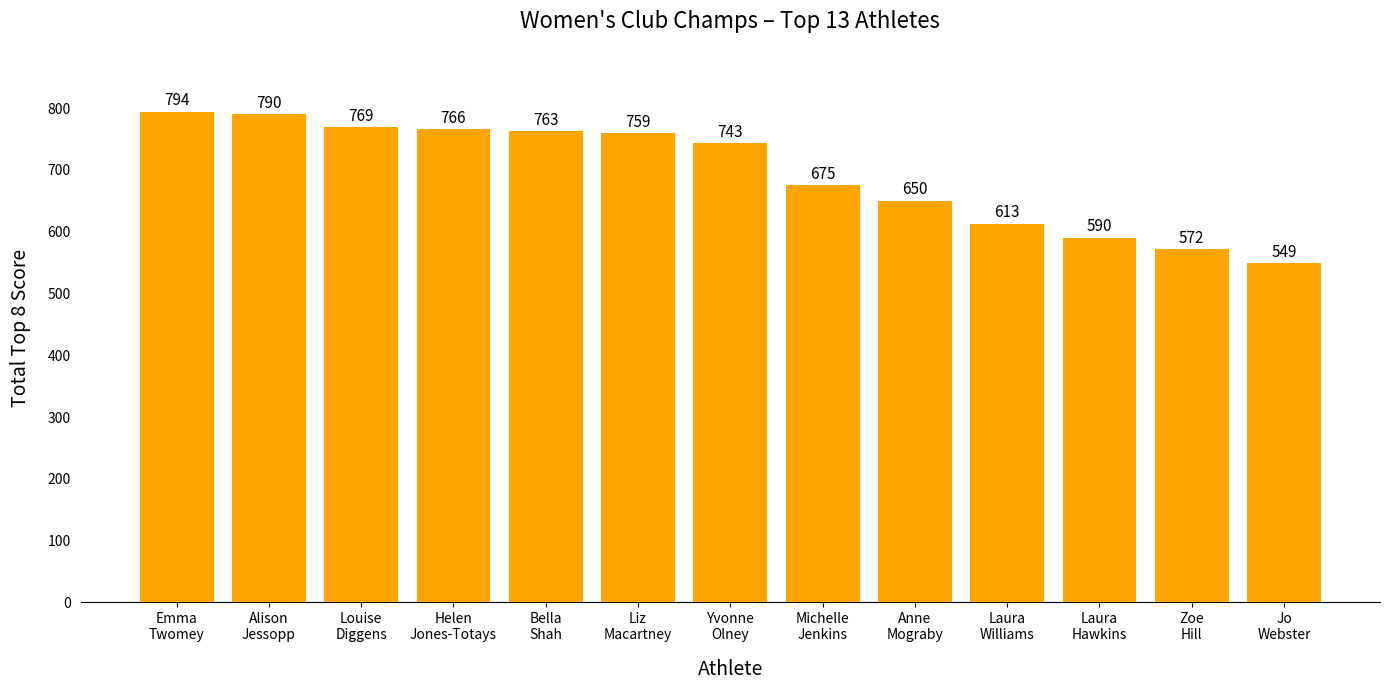

Read the value at Yvonne
Olney, to the nearest 10.

740